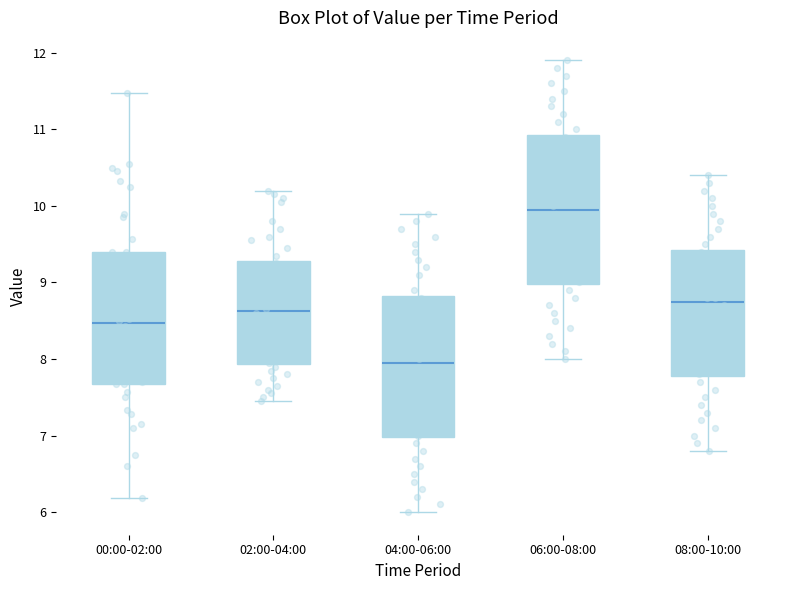

Reading left to right, transcribe this box plot: for each box, give where its median line is, the range the box spans, and where its two whiskers end, as read against the y-axis. The values are not printed on the chart, so give them approximately, as read against the axis.

00:00-02:00: median 8.5, box 7.7 to 9.4, whiskers 6.2 to 11.5
02:00-04:00: median 8.6, box 7.9 to 9.3, whiskers 7.5 to 10.2
04:00-06:00: median 8.0, box 7.0 to 8.8, whiskers 6.0 to 9.9
06:00-08:00: median 10.0, box 9.0 to 10.9, whiskers 8.0 to 11.9
08:00-10:00: median 8.8, box 7.8 to 9.4, whiskers 6.8 to 10.4